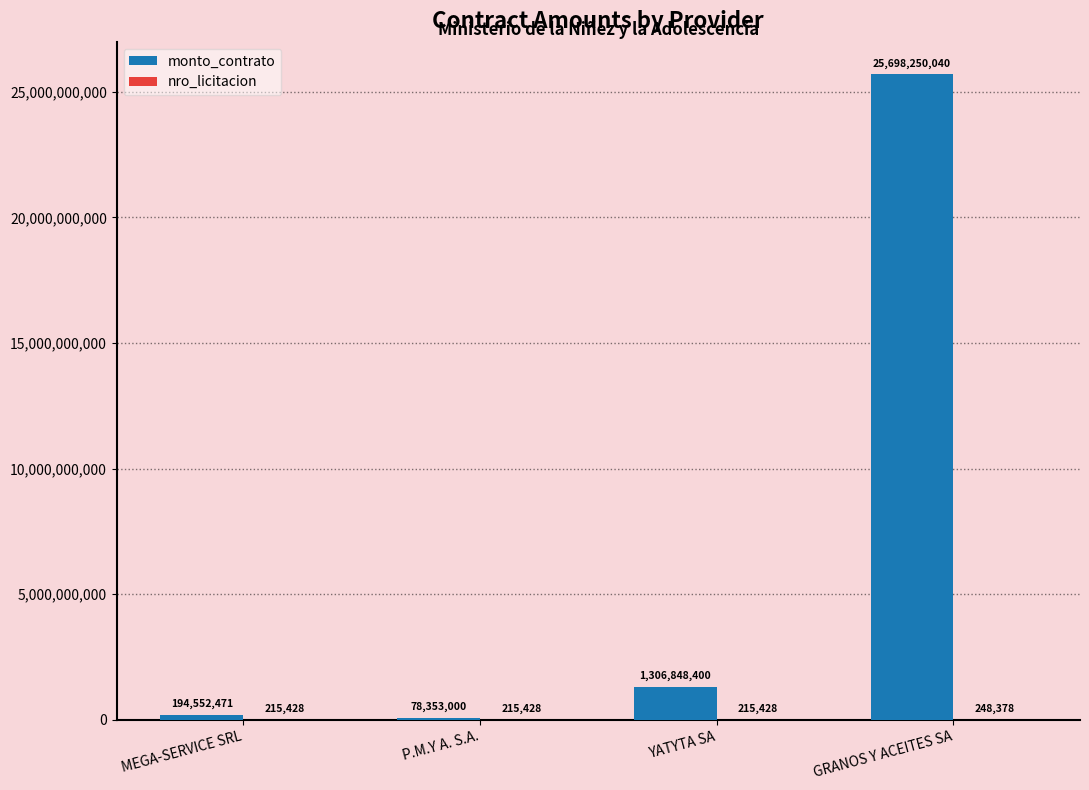

What is the greatest value displayed?

25698250040